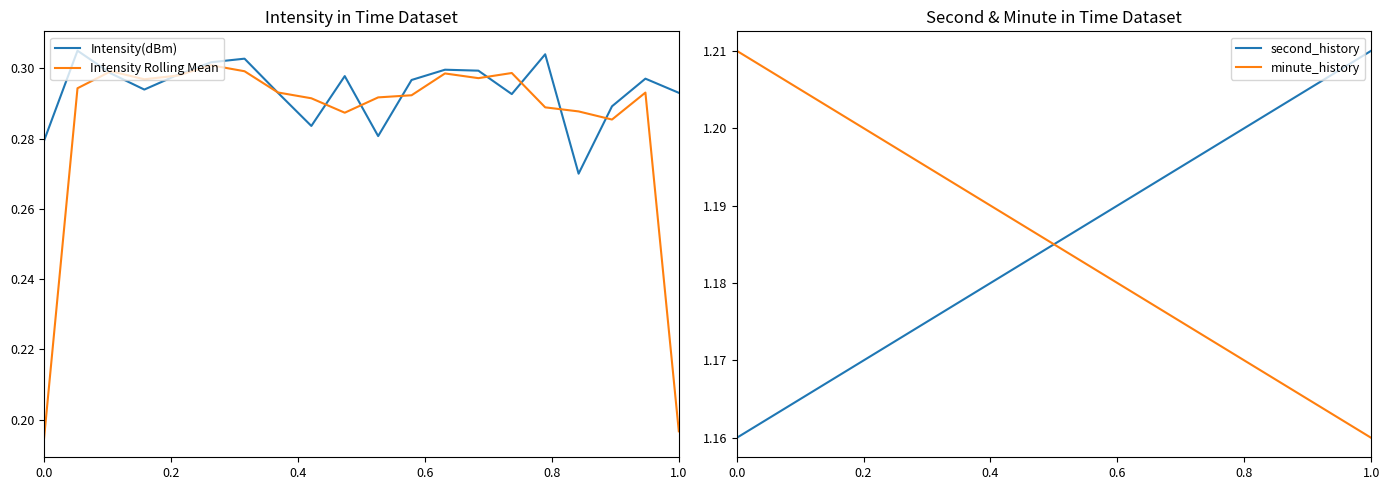

At which label does second_history reach its peak?

1.0